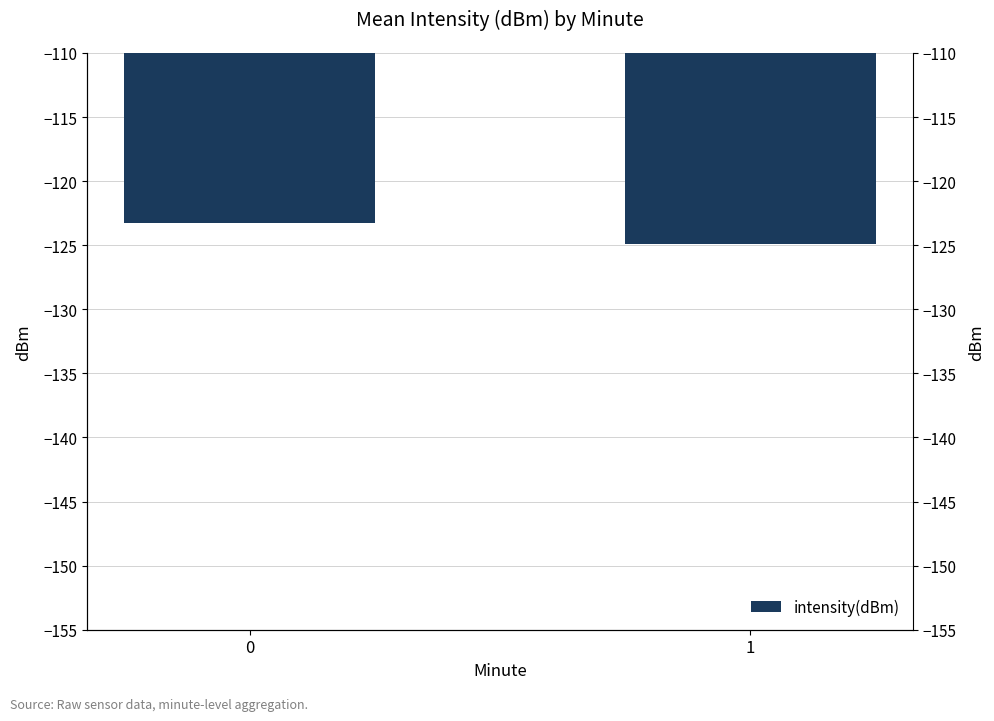

What is the sum of the values at 1 and 0?

-248.2